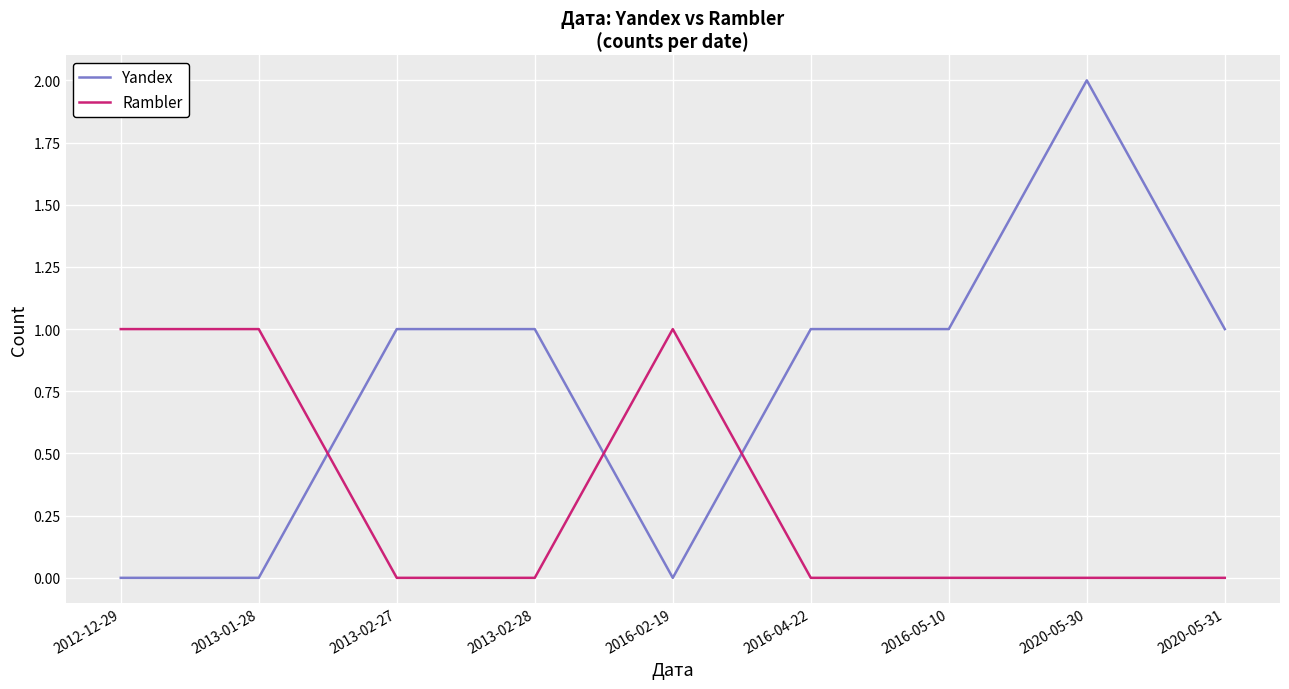

How many intersections are there between Rambler and Yandex?

3